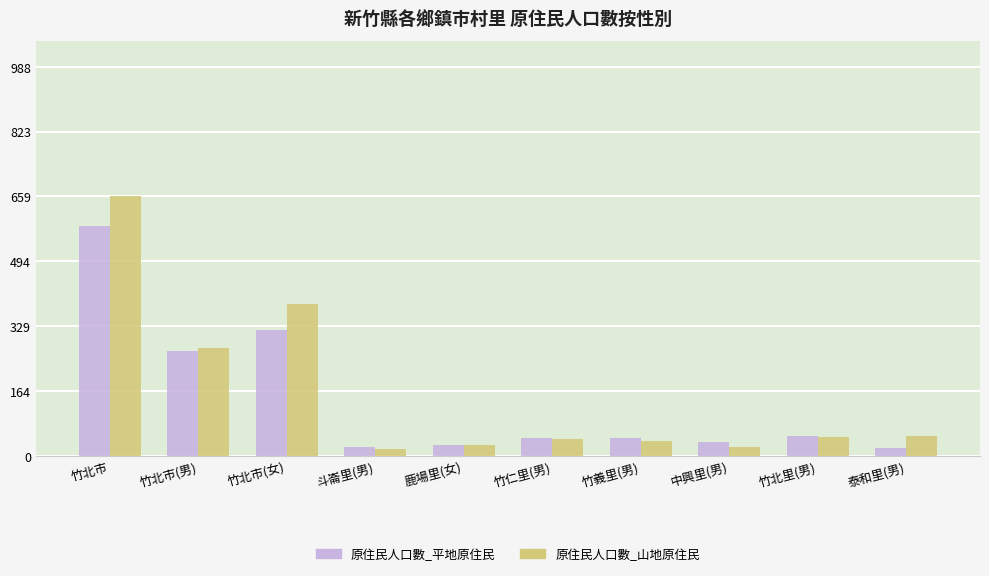

The value of 原住民人口數_平地原住民 at 竹北市(女) is 319. True or false?

True